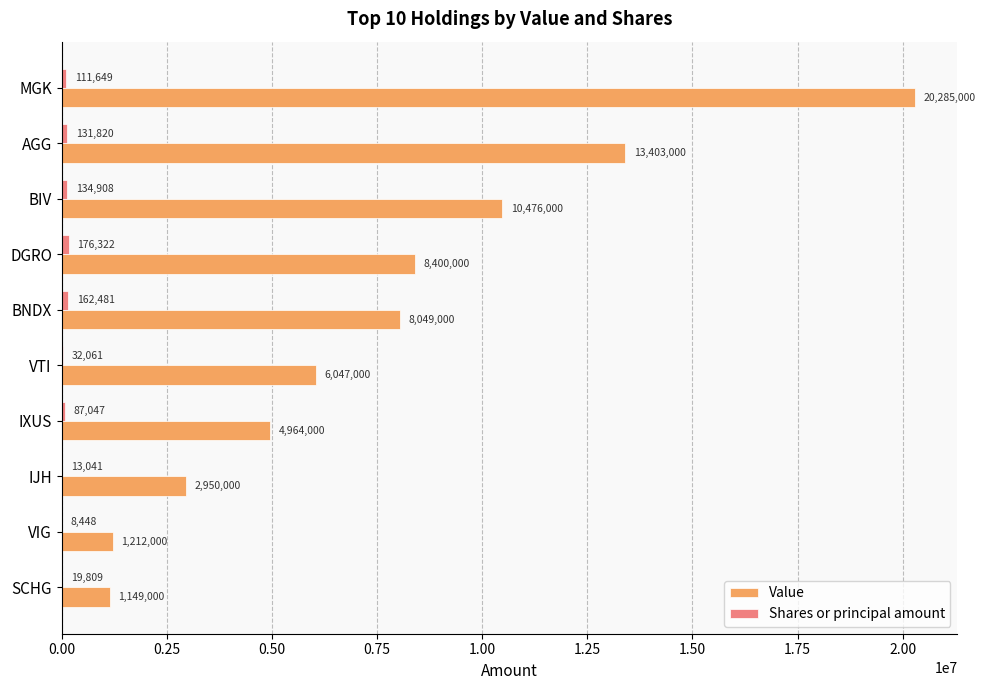

True or false: Value has a value of 8049000 at BNDX.

True